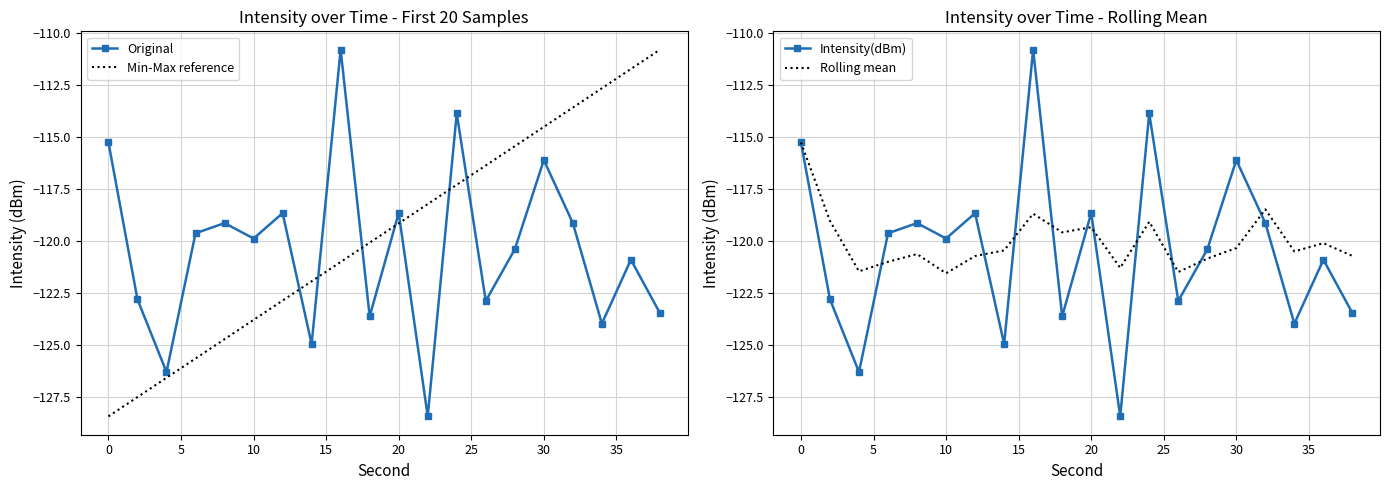

How many data points are less than -119?

14